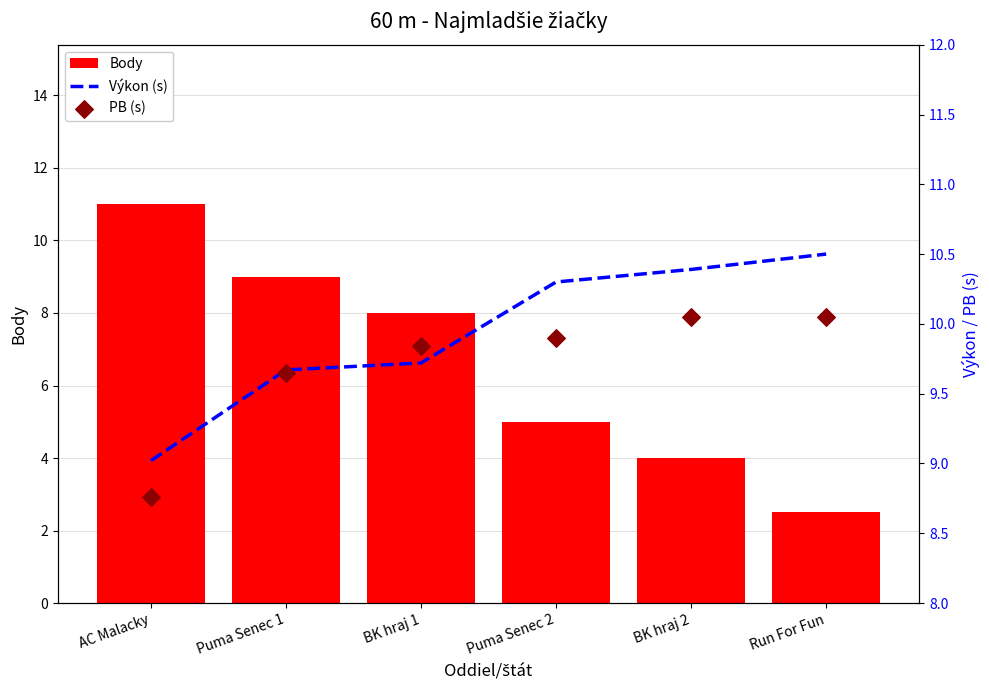

Which series has the widest spread of Y values?

Body